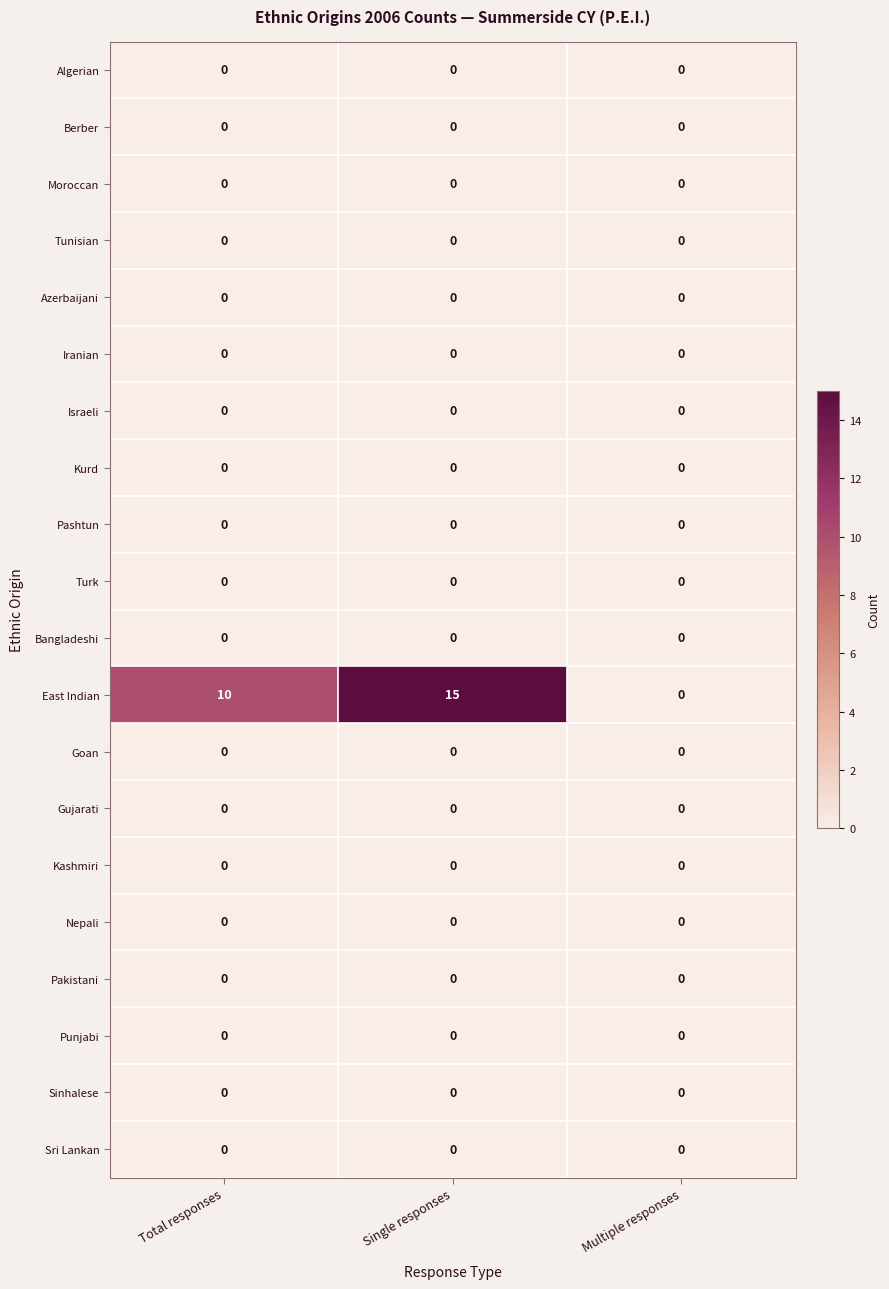

What is the difference between the highest and lowest values at Single responses?

15